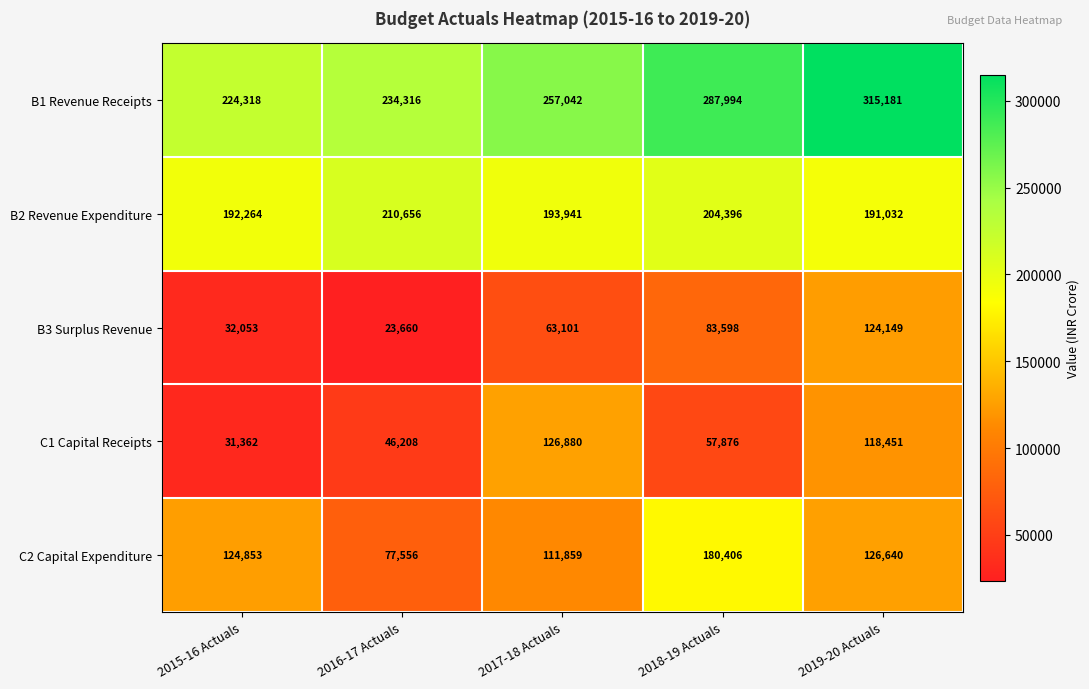

Rank the series by their maximum value, from highest to lowest.

B1 Revenue Receipts, B2 Revenue Expenditure, C2 Capital Expenditure, C1 Capital Receipts, B3 Surplus Revenue